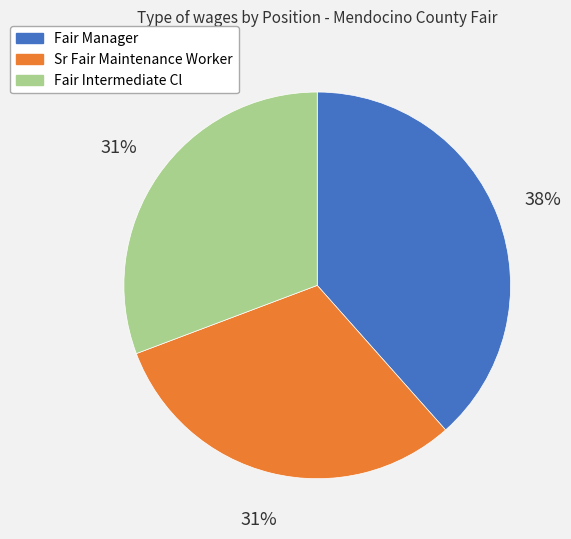

To the nearest percent, what is the combined percentage of Fair Manager and Sr Fair Maintenance Worker?

69%